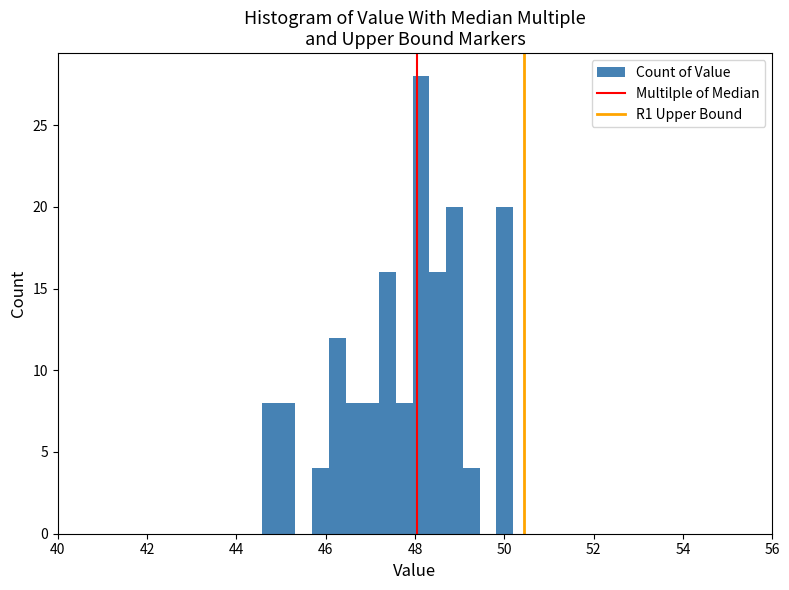

Read against the x-axis, roughly where is the centre of the tallest bar?

48.2